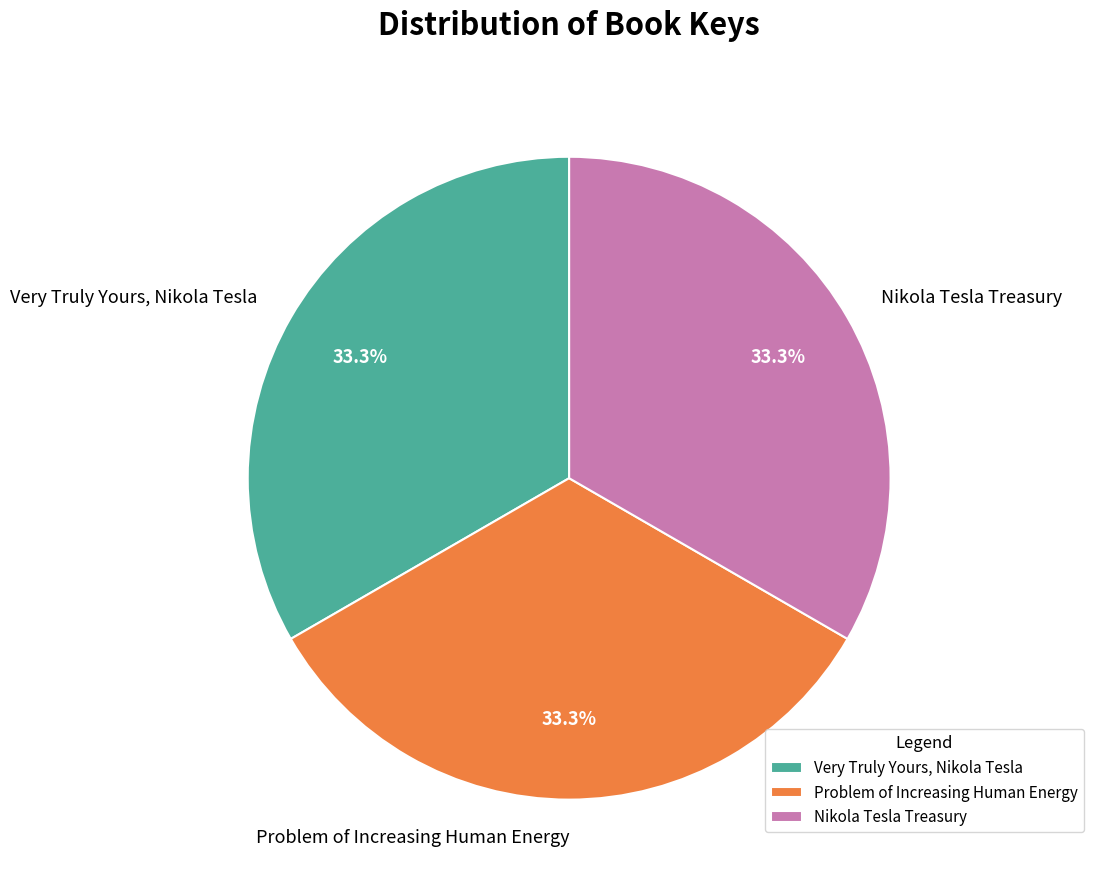

Is the sum of Very Truly Yours, Nikola Tesla and Nikola Tesla Treasury greater than half?

Yes